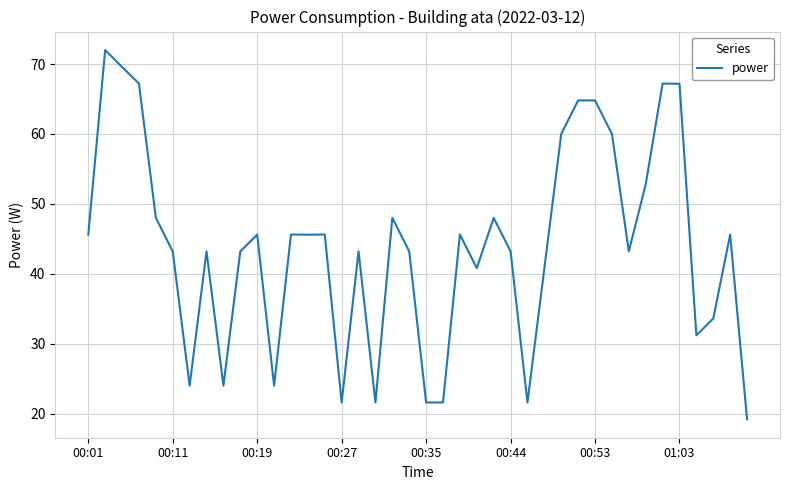

What is the difference between the maximum and minimum values?

52.8